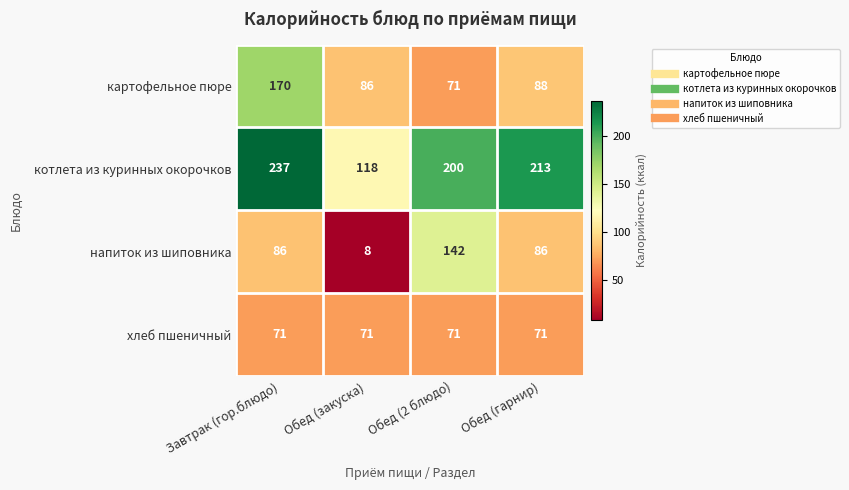

Reading left to right, extract all data points from this chart.

картофельное пюре: Завтрак (гор.блюдо)=170	Обед (закуска)=86	Обед (2 блюдо)=71	Обед (гарнир)=88
котлета из куринных окорочков: Завтрак (гор.блюдо)=237	Обед (закуска)=118	Обед (2 блюдо)=200	Обед (гарнир)=213
напиток из шиповника: Завтрак (гор.блюдо)=86	Обед (закуска)=8	Обед (2 блюдо)=142	Обед (гарнир)=86
хлеб пшеничный: Завтрак (гор.блюдо)=71	Обед (закуска)=71	Обед (2 блюдо)=71	Обед (гарнир)=71